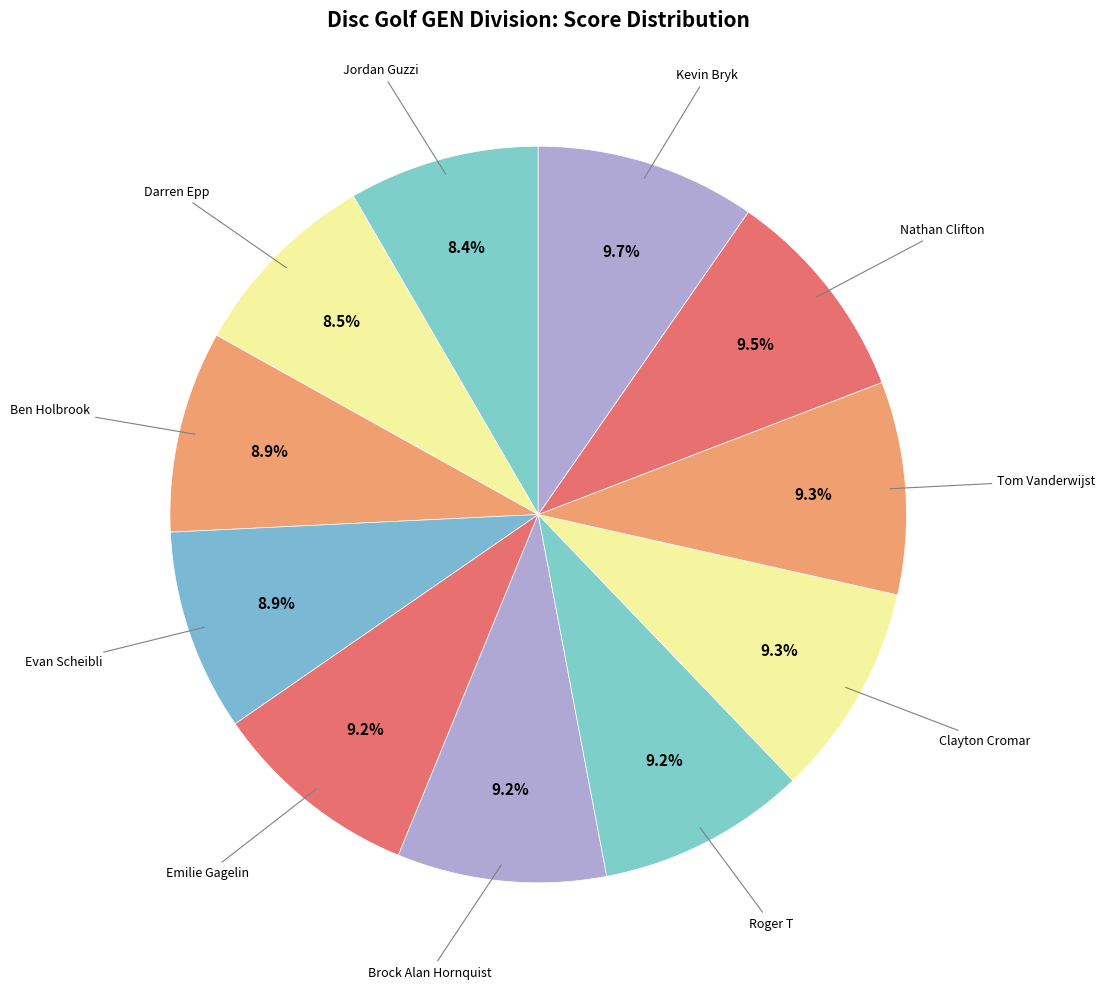

Rank the categories by value from lowest to highest.

Jordan Guzzi, Darren Epp, Ben Holbrook, Evan Scheibli, Emilie Gagelin, Brock Alan Hornquist, Roger T, Clayton Cromar, Tom Vanderwijst, Nathan Clifton, Kevin Bryk